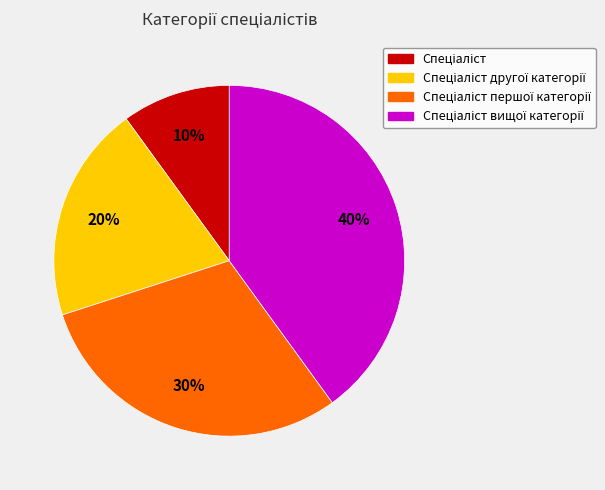

Is there a majority slice in this chart?

No